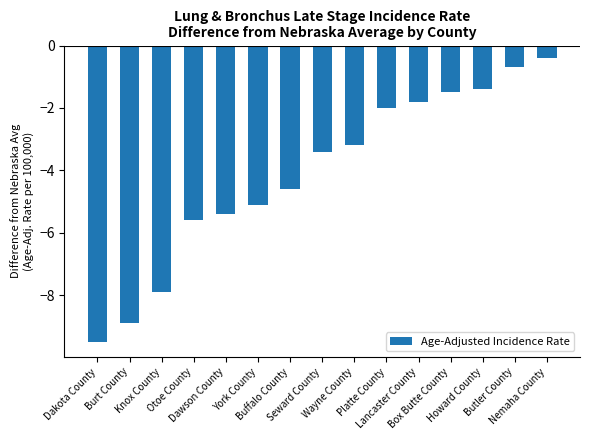

What is the label of the 13th bar from the right?

Knox County